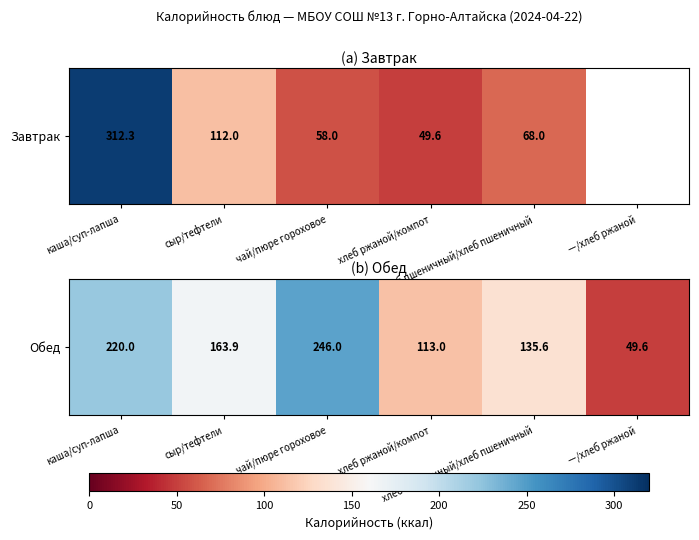

The chart shows a value of 220.0 at каша/суп-лапша. True or false?

True